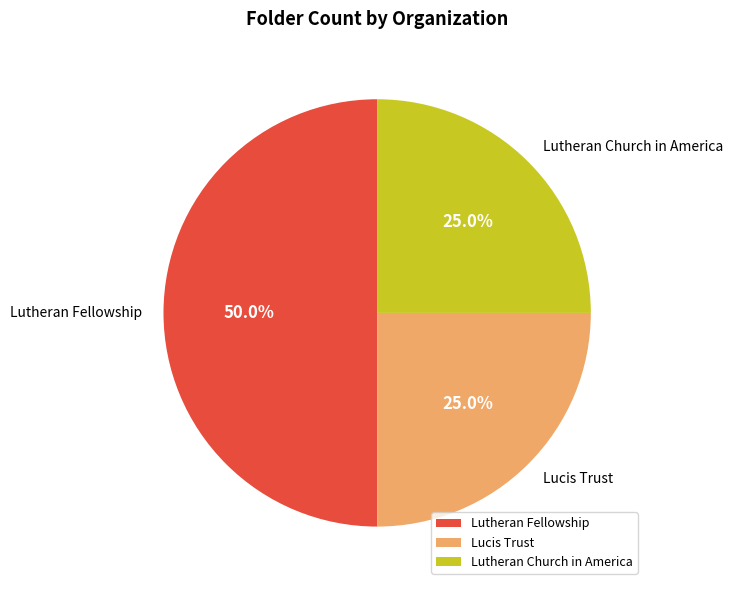

Does Lutheran Church in America account for over 50% of the chart?

No